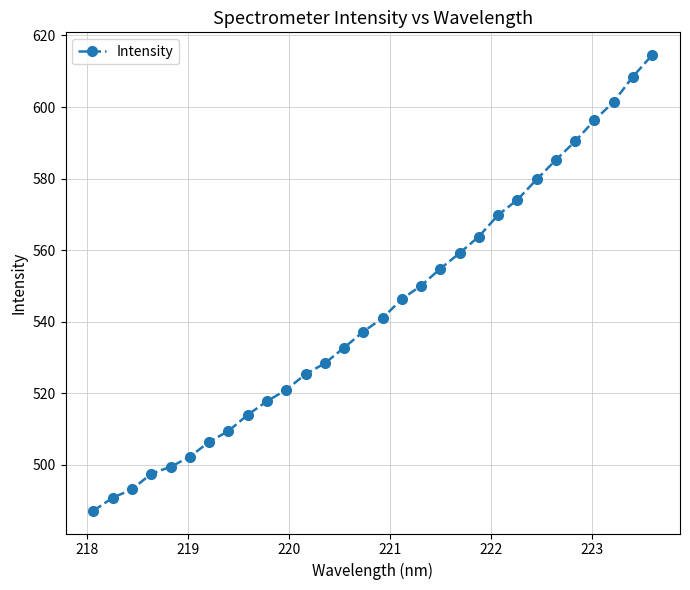

How many lines are shown in the chart?

1